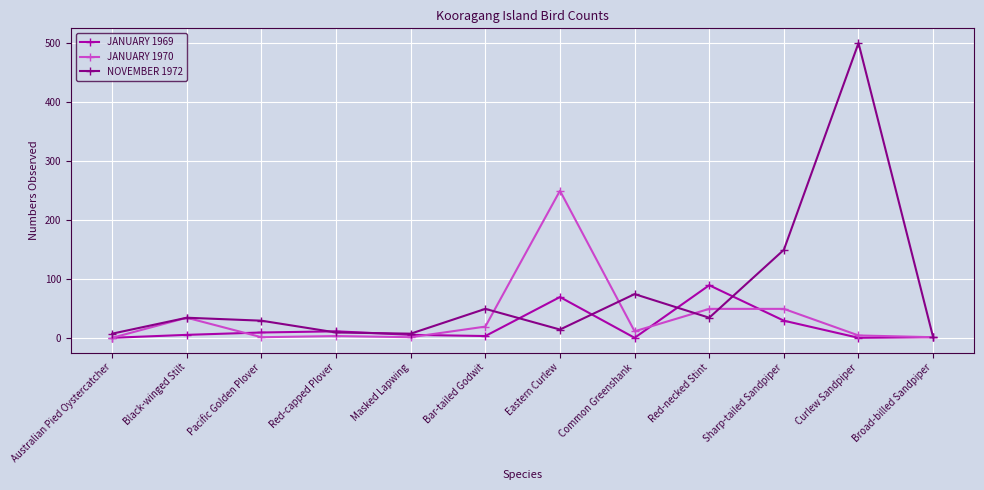

What is the difference between the JANUARY 1970 values at Eastern Curlew and Curlew Sandpiper?

245